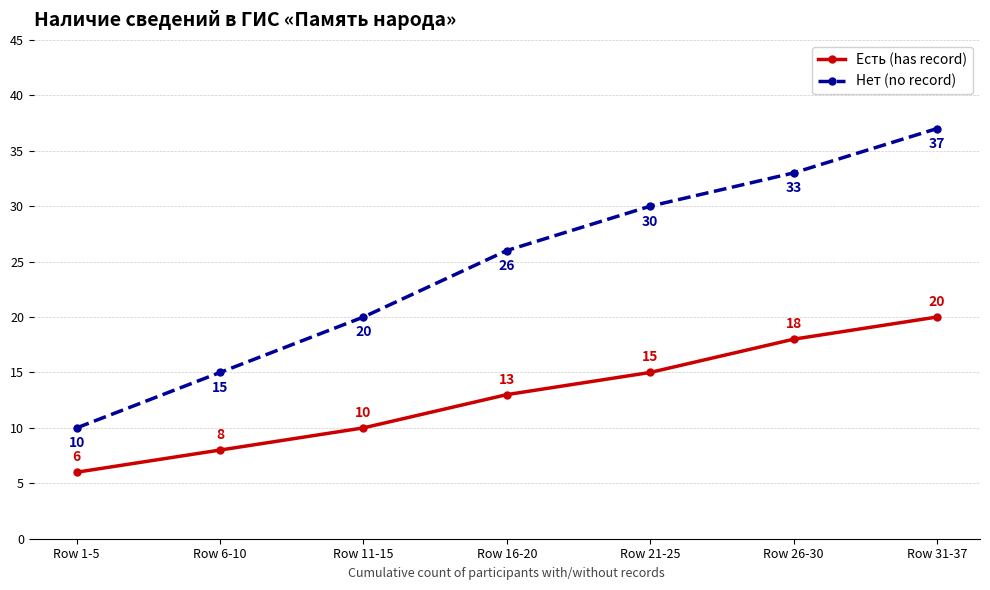

Is this an area chart (filled region under the line)?

No